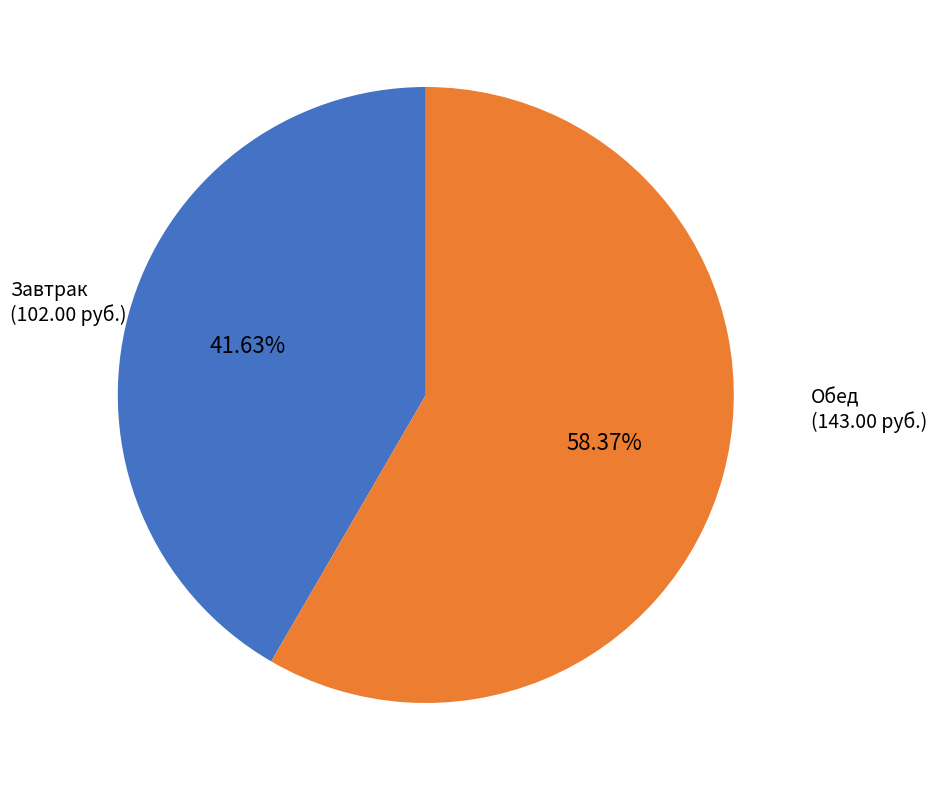

Is there any slice that represents more than half of the pie?

Yes